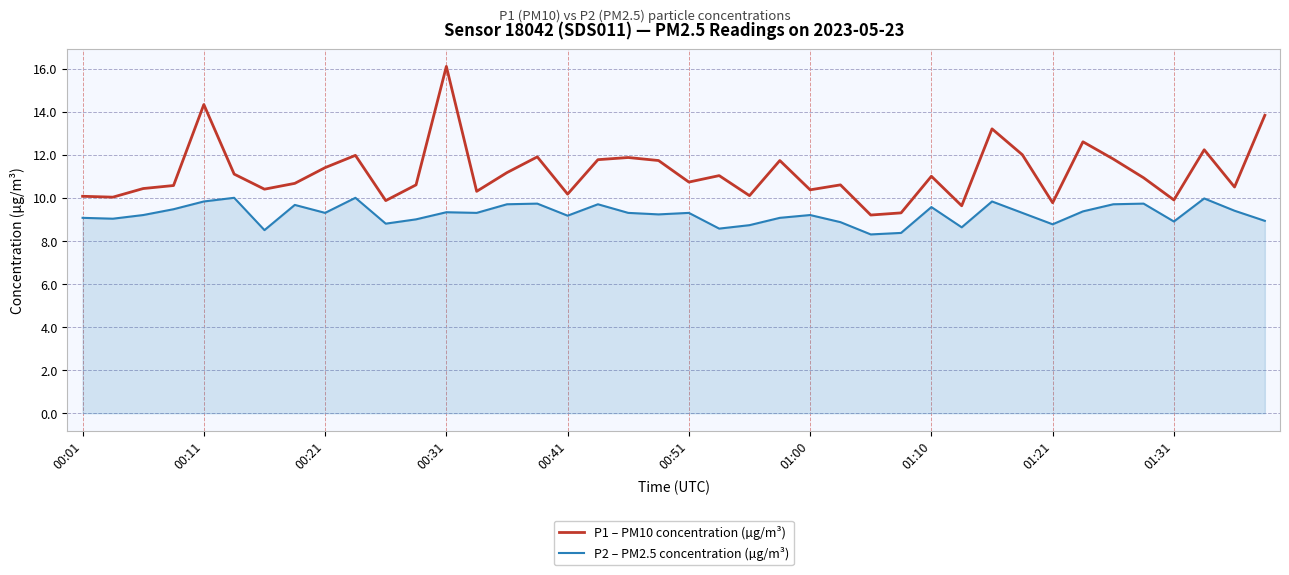

What is the difference between the maximum and minimum values in the P2 – PM2.5 concentration (µg/m³) series?

1.7